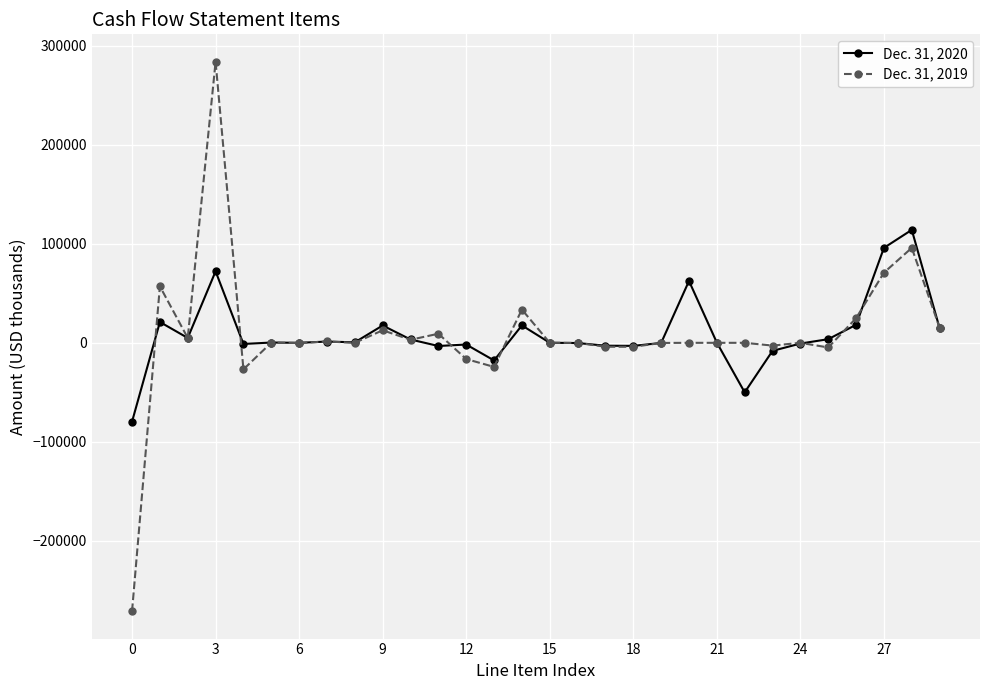

How many categories are shown in the chart?

30